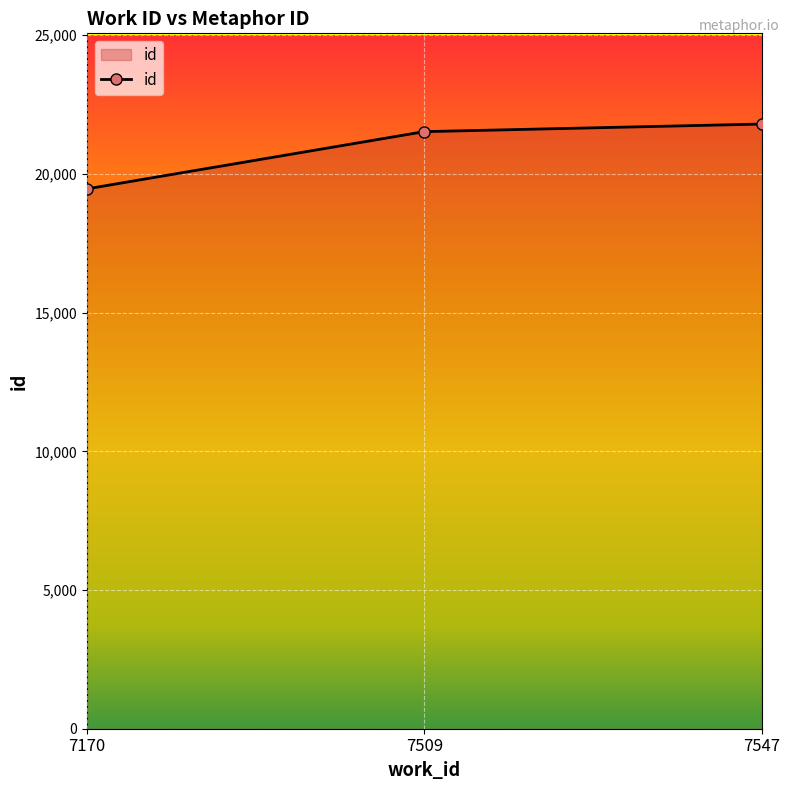

The value at 7170 is 11570. True or false?

False